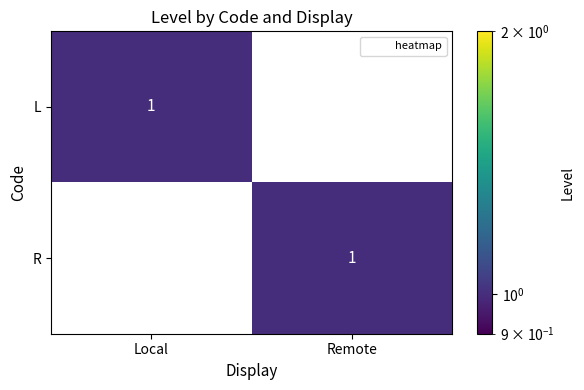

How many distinct data groups are displayed?

2